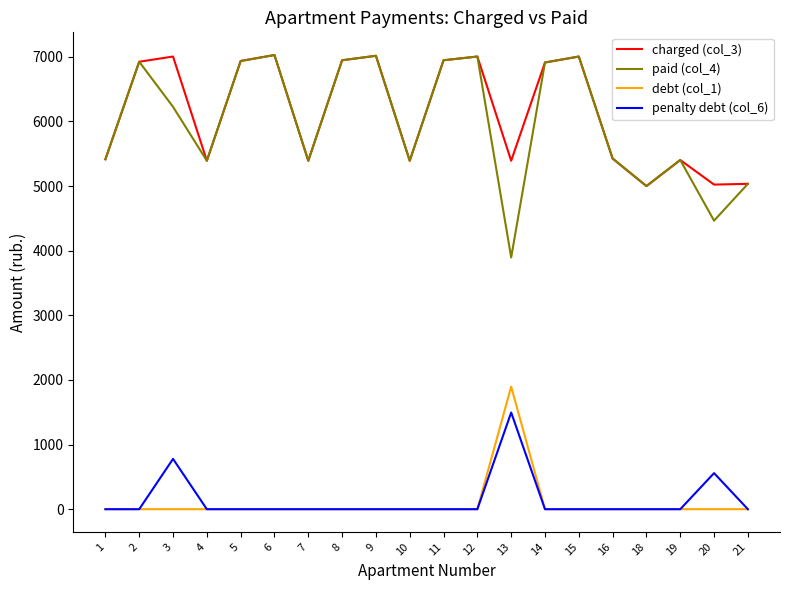

What is the spread (max minus min) of values at 7?

5391.4